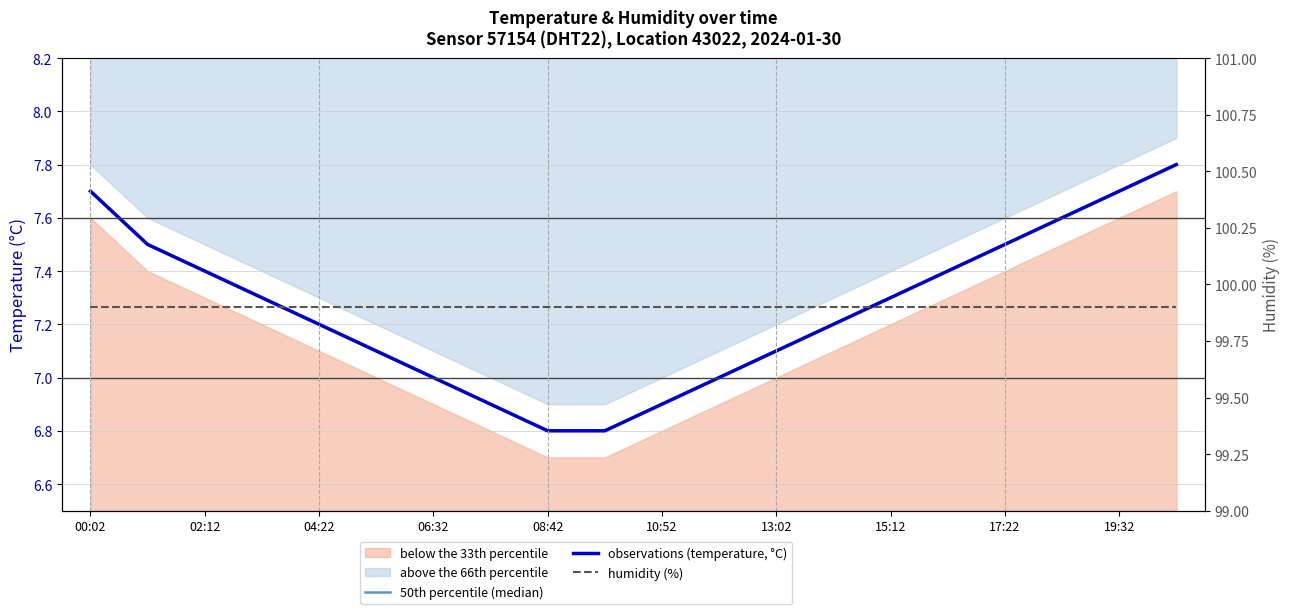

How many data points in observations (temperature, °C) are above 7?

14